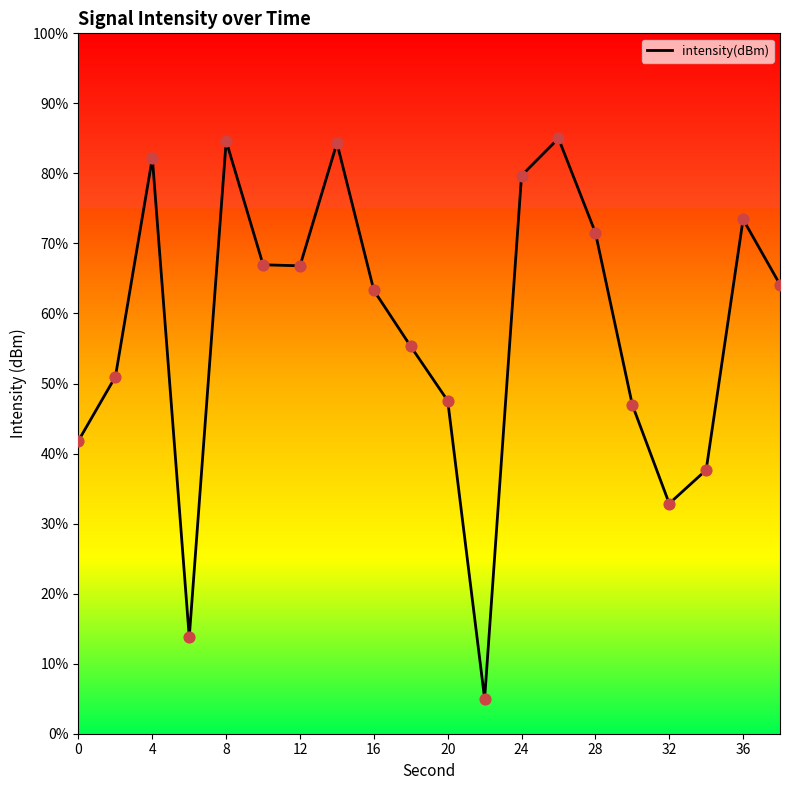

What is the greatest value displayed?

85.0